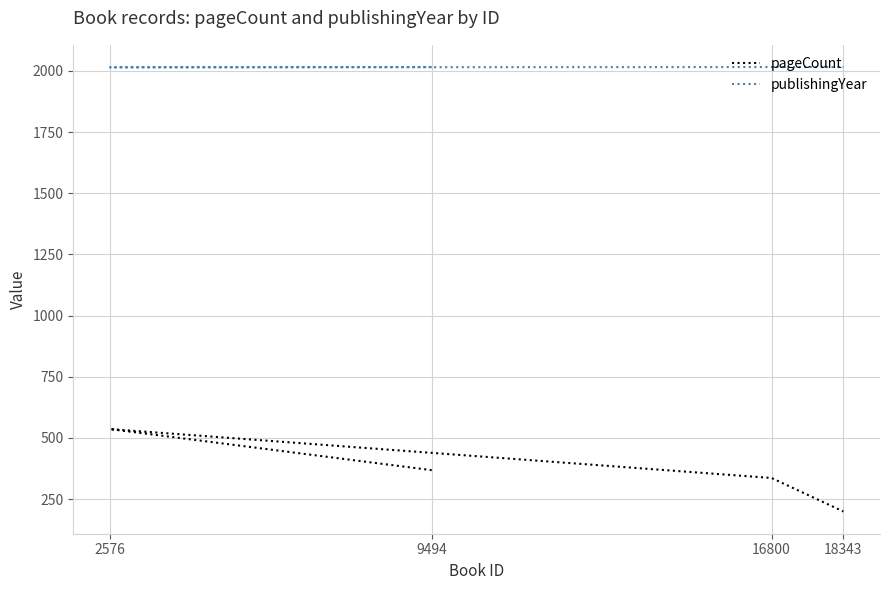

Which series changed the most between 16800 and 18343?

pageCount